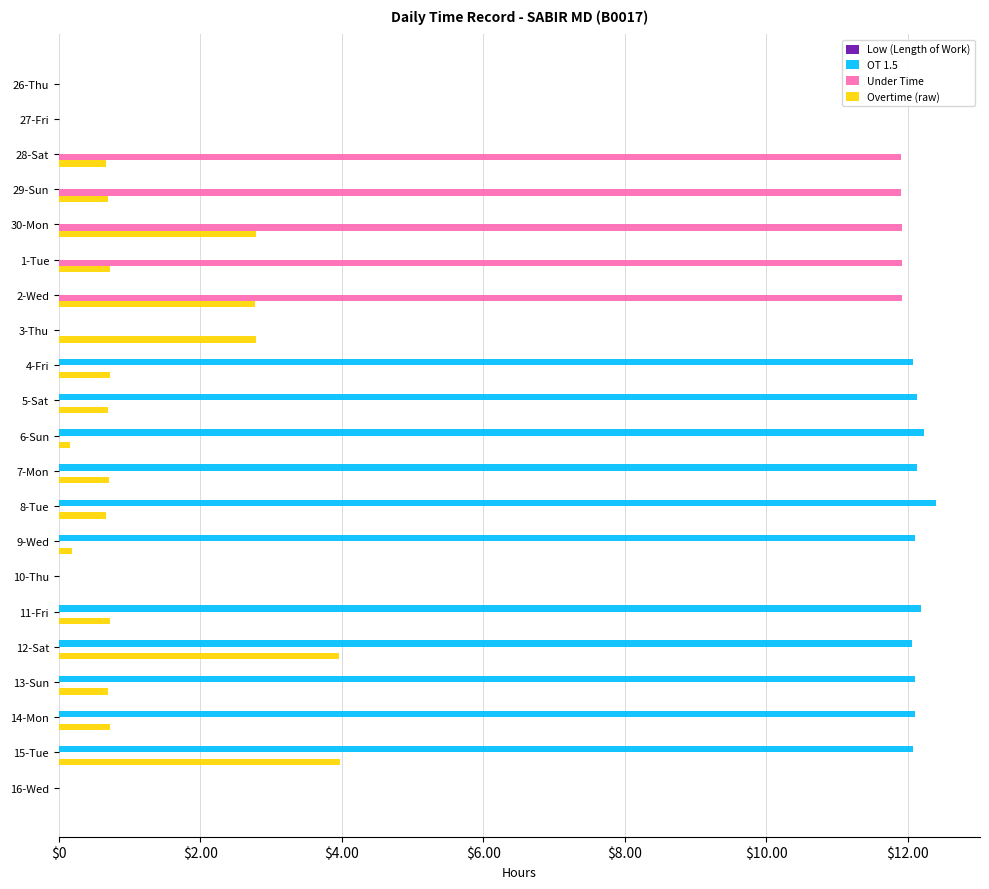

Between 26-Thu and 5-Sat, which series saw the biggest shift?

OT 1.5